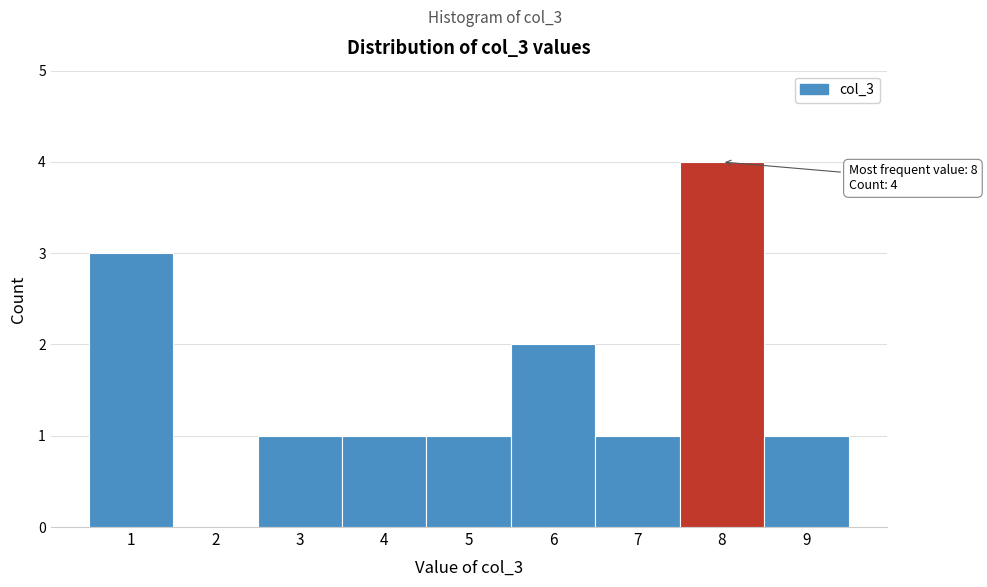

Which range on the x-axis has the tallest bar?

7.5 to 8.5